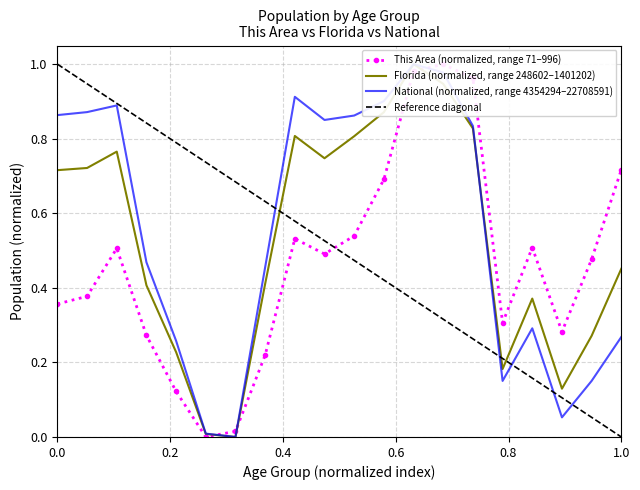

The National series shows 0.1 at 67-69. True or false?

False